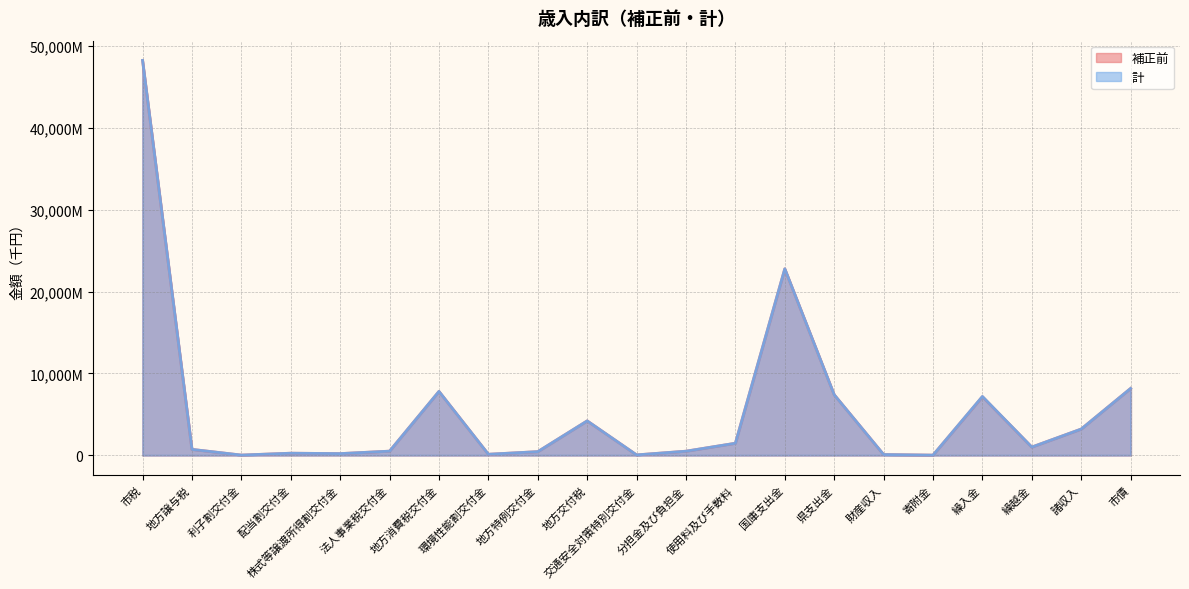

True or false: 計 and 補正前 intersect in this chart.

False